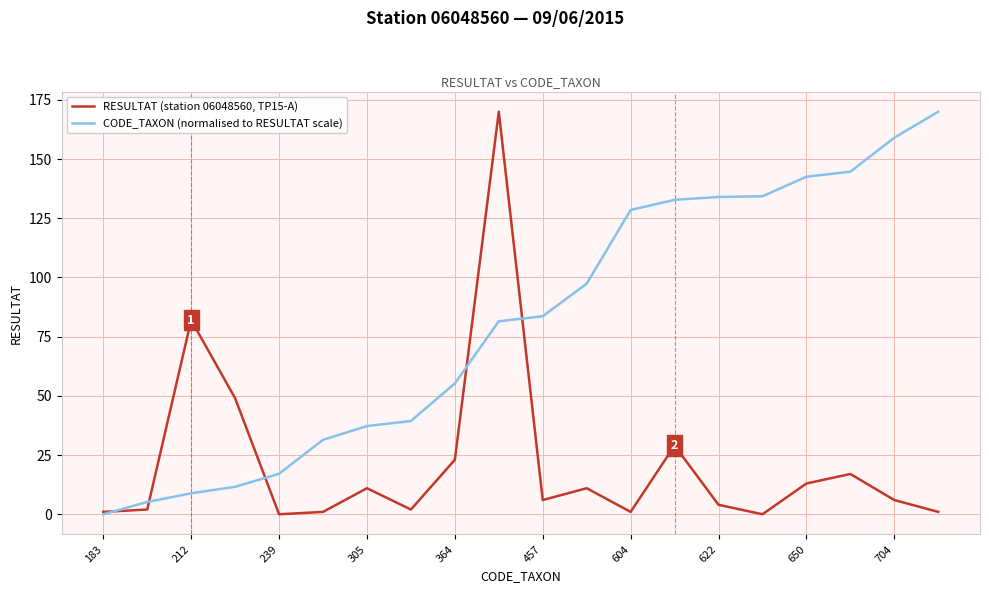

Which series has the largest total across all categories?

CODE_TAXON (normalised to RESULTAT scale)